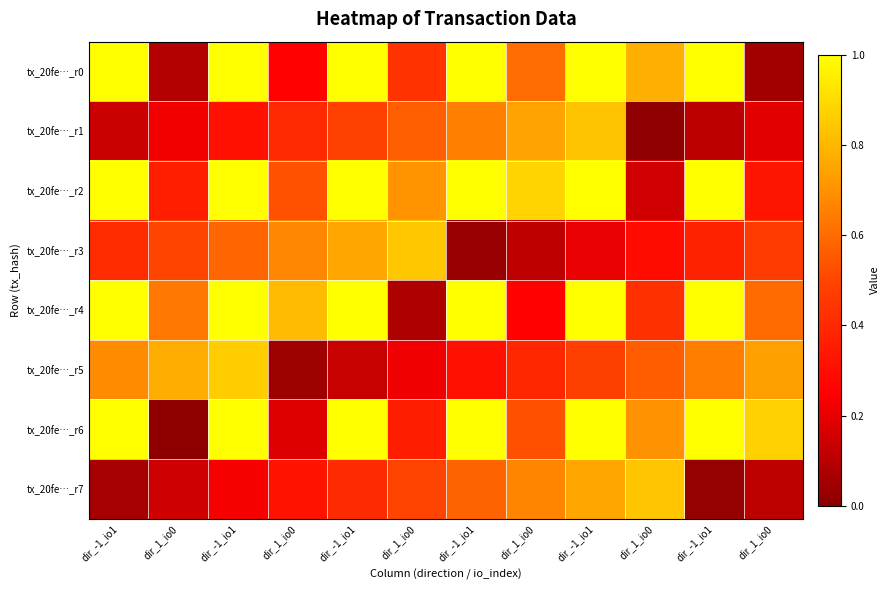

Which series has the largest total across all categories?

tx_20fe…_r2